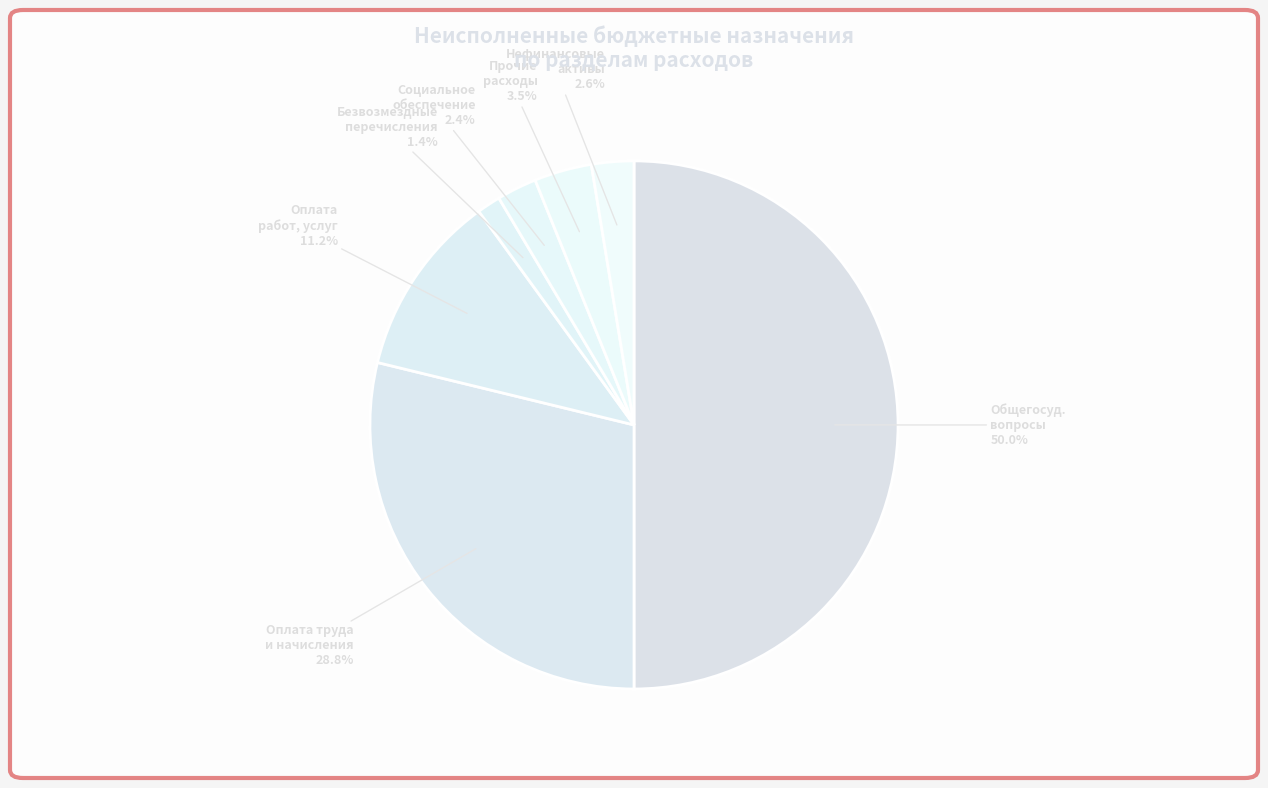

Count the number of slices in the pie.

7